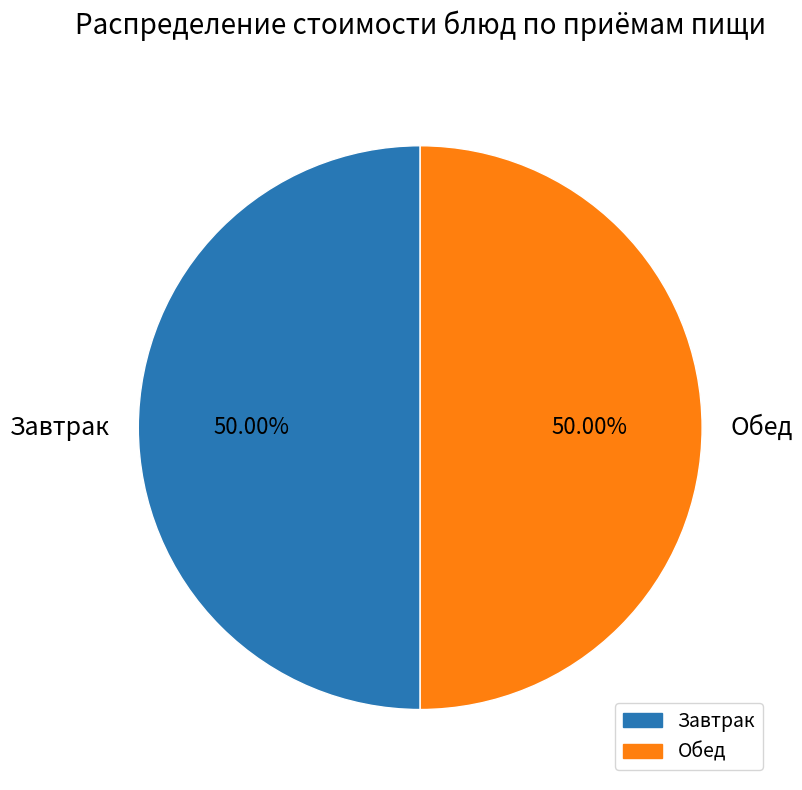

What is the ratio of the value at Завтрак to the value at Обед?

1.0